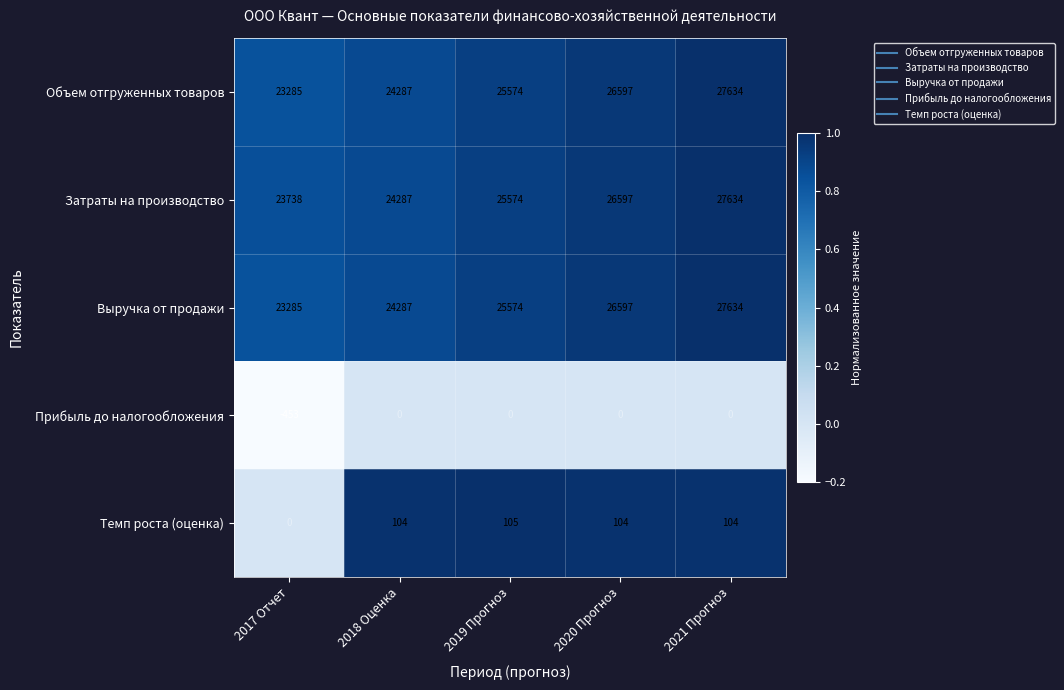

The Объем отгруженных товаров series shows 36138 at 2021 Прогноз. True or false?

False